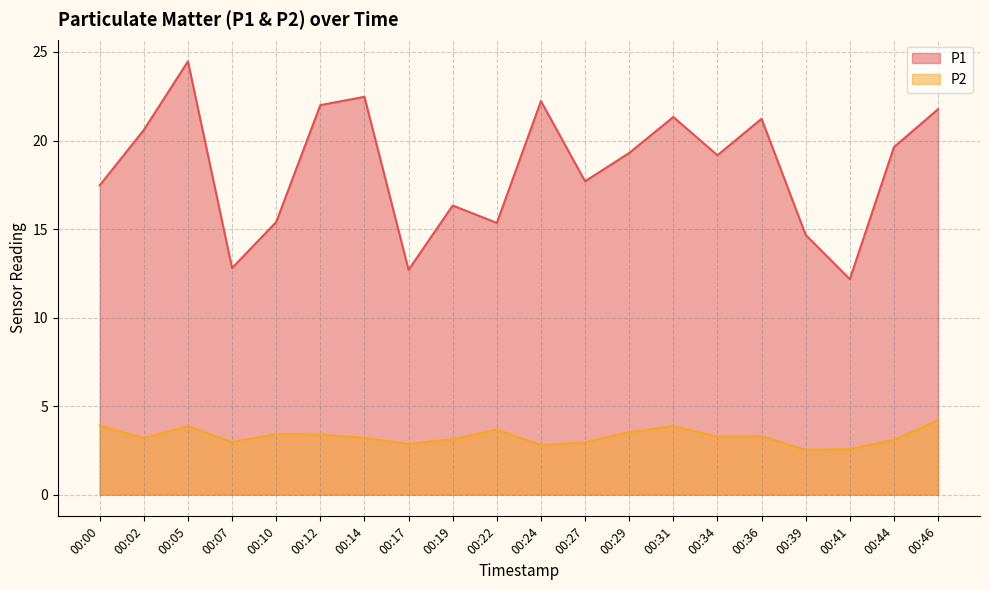

What is the spread (max minus min) of values at 00:12?

18.6